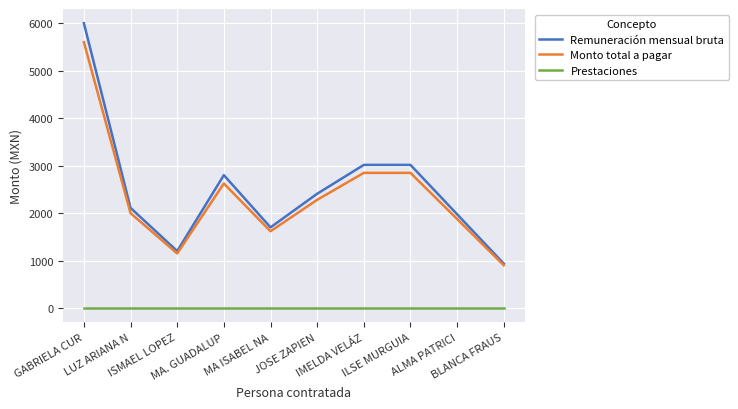

At how many categories does at least one series exceed 3167?

1